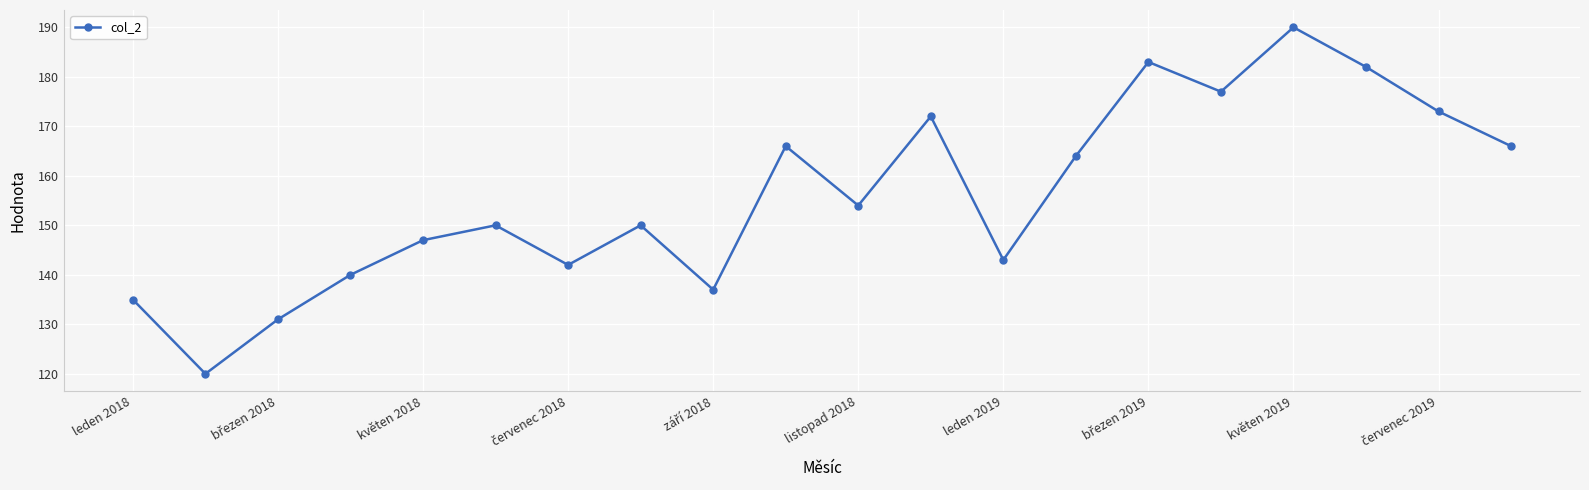

How many values are below 154?

10